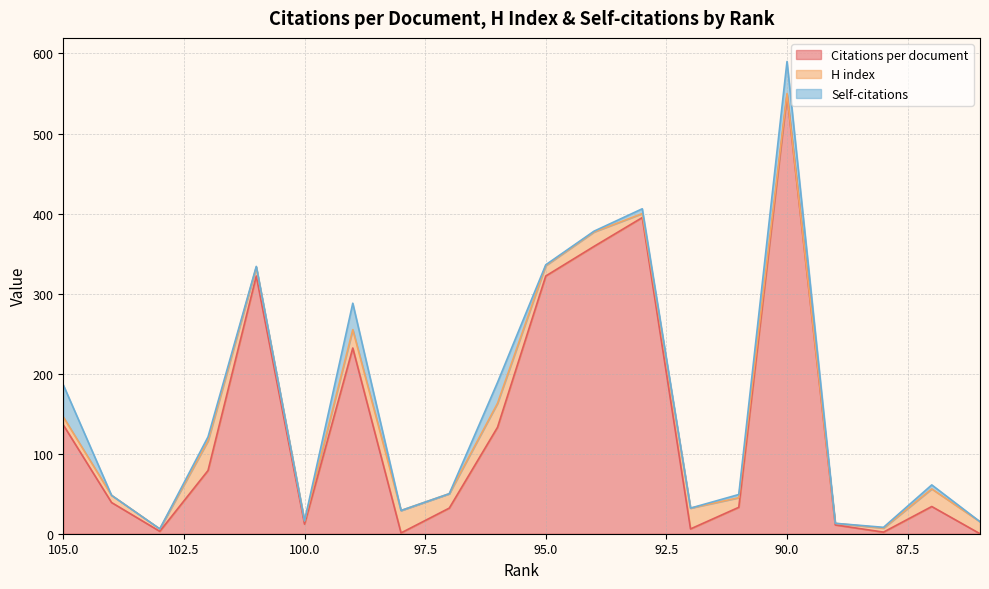

Where is H index nearest to the value 19?

97